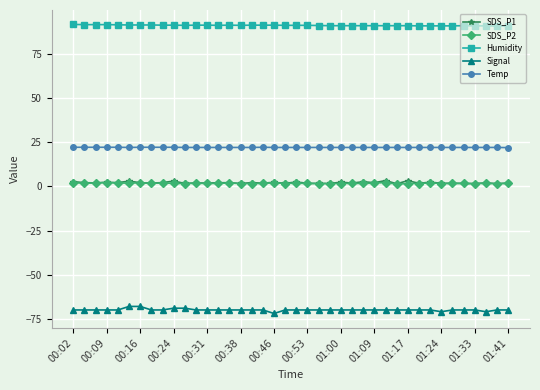

What is the average value of the SDS_P1 series?

2.1